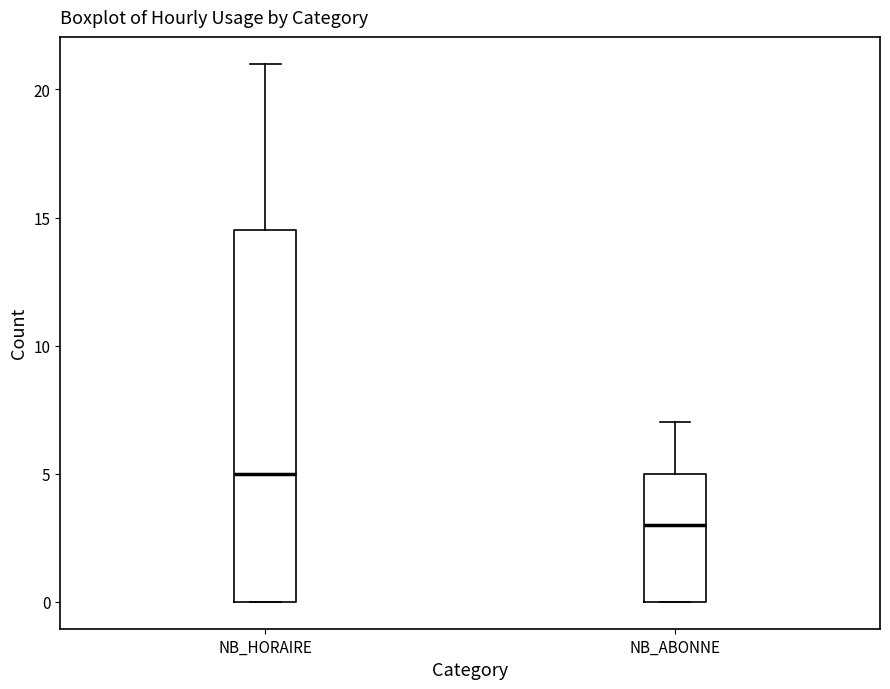

Reading left to right, transcribe this box plot: for each box, give where its median line is, the range the box spans, and where its two whiskers end, as read against the y-axis. The values are not printed on the chart, so give them approximately, as read against the axis.

NB_HORAIRE: median 5.0, box 0.0 to 14.5, whiskers 0.0 to 21.0
NB_ABONNE: median 3.0, box 0.0 to 5.0, whiskers 0.0 to 7.0